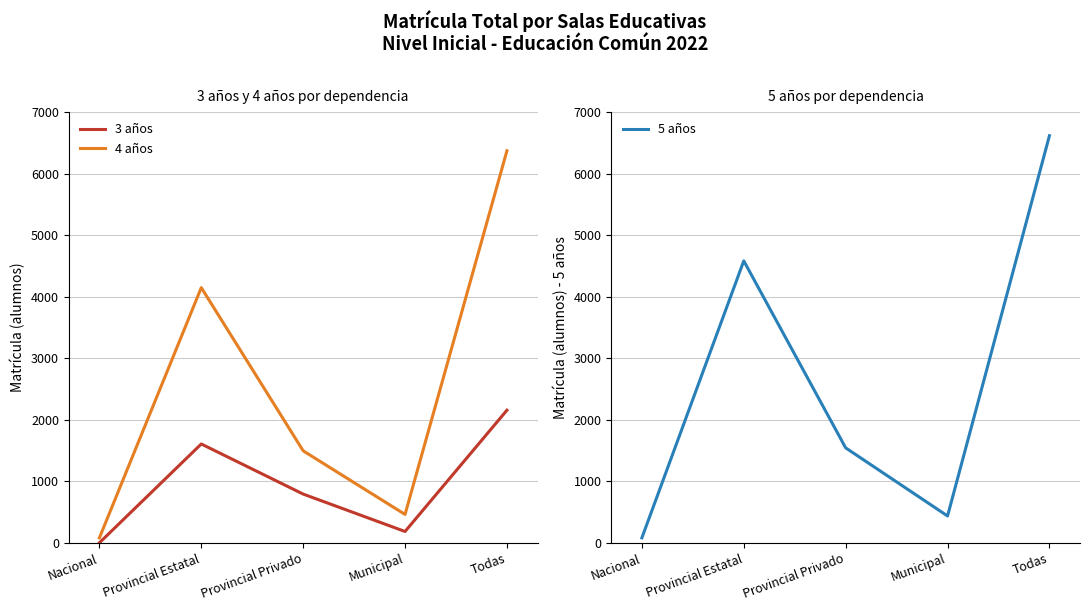

How many series are shown in this chart?

3